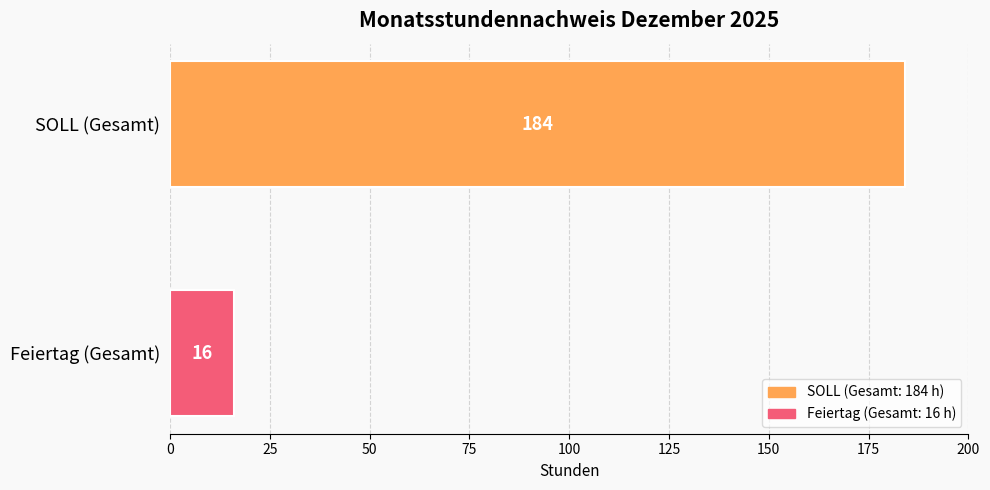

What is the maximum value shown in the chart?

184